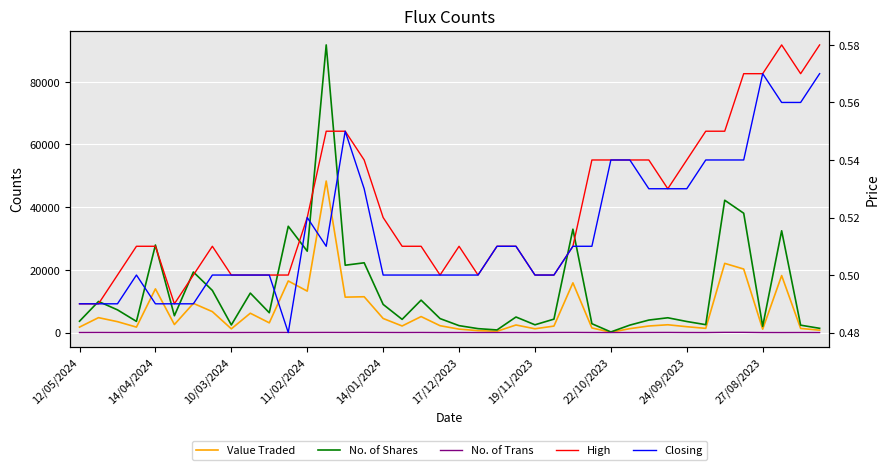

How many lines are shown in the chart?

5